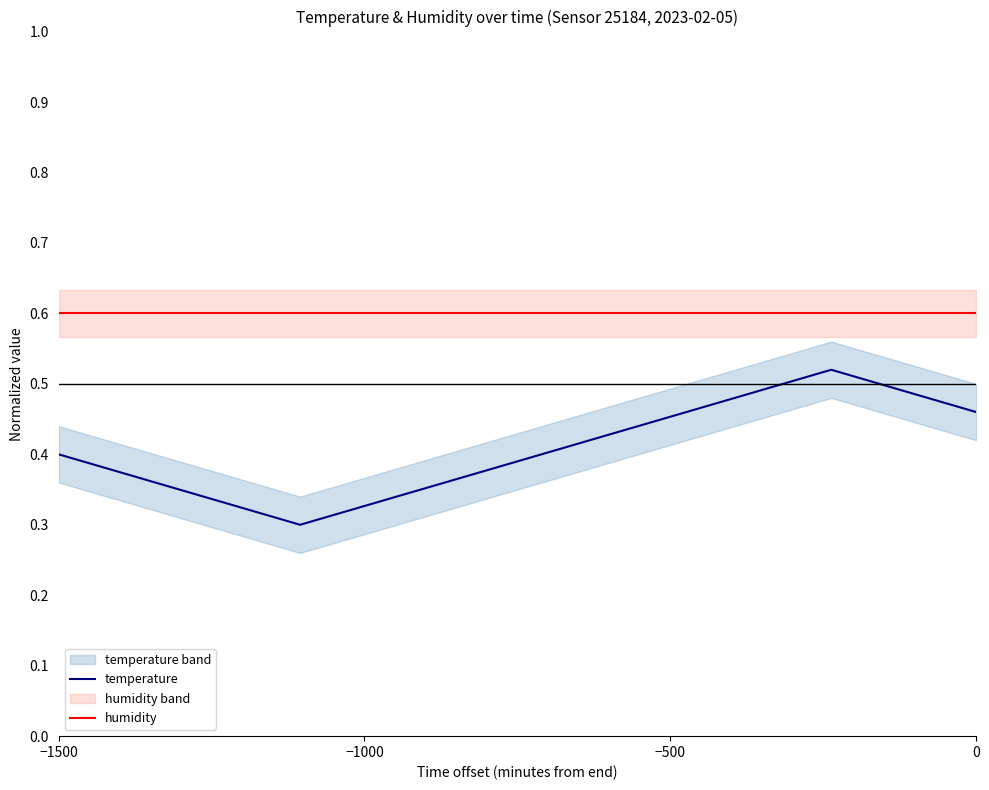

What is the maximum value shown in the chart?

0.6